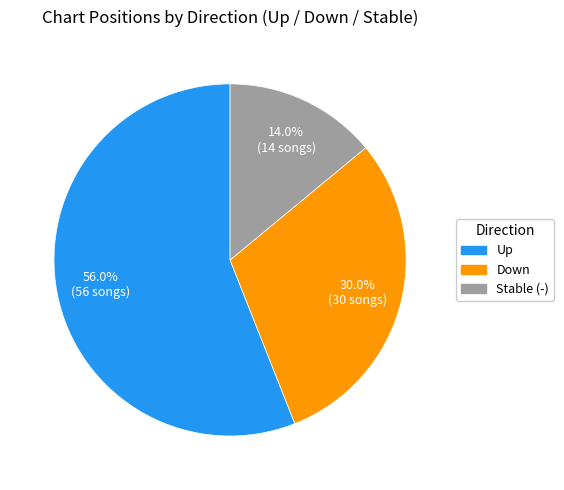

Which category has the smallest portion of the pie?

Stable (-)